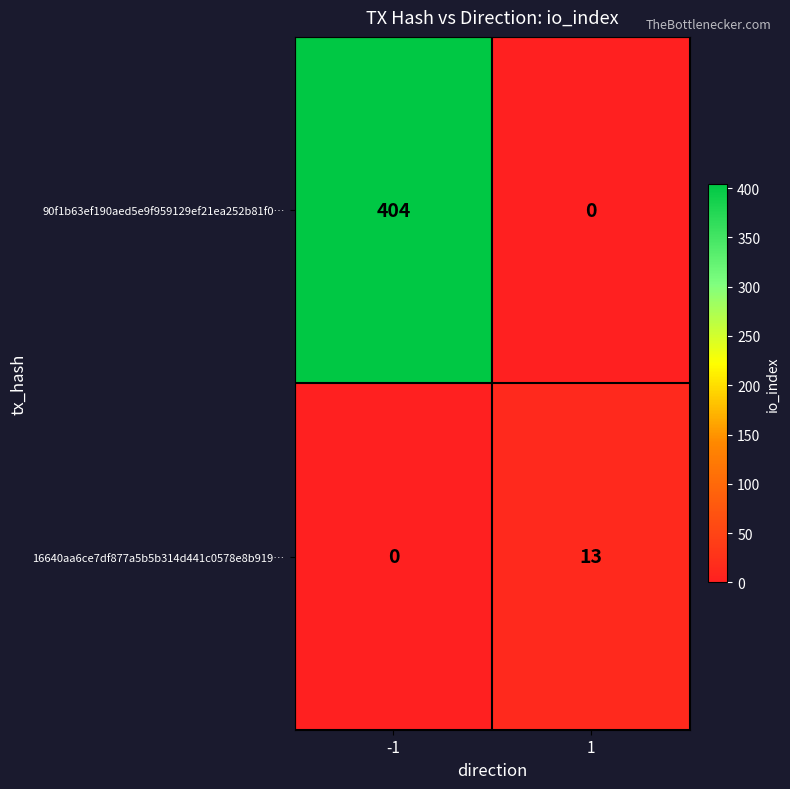

What is the total value across all series at 1?

13